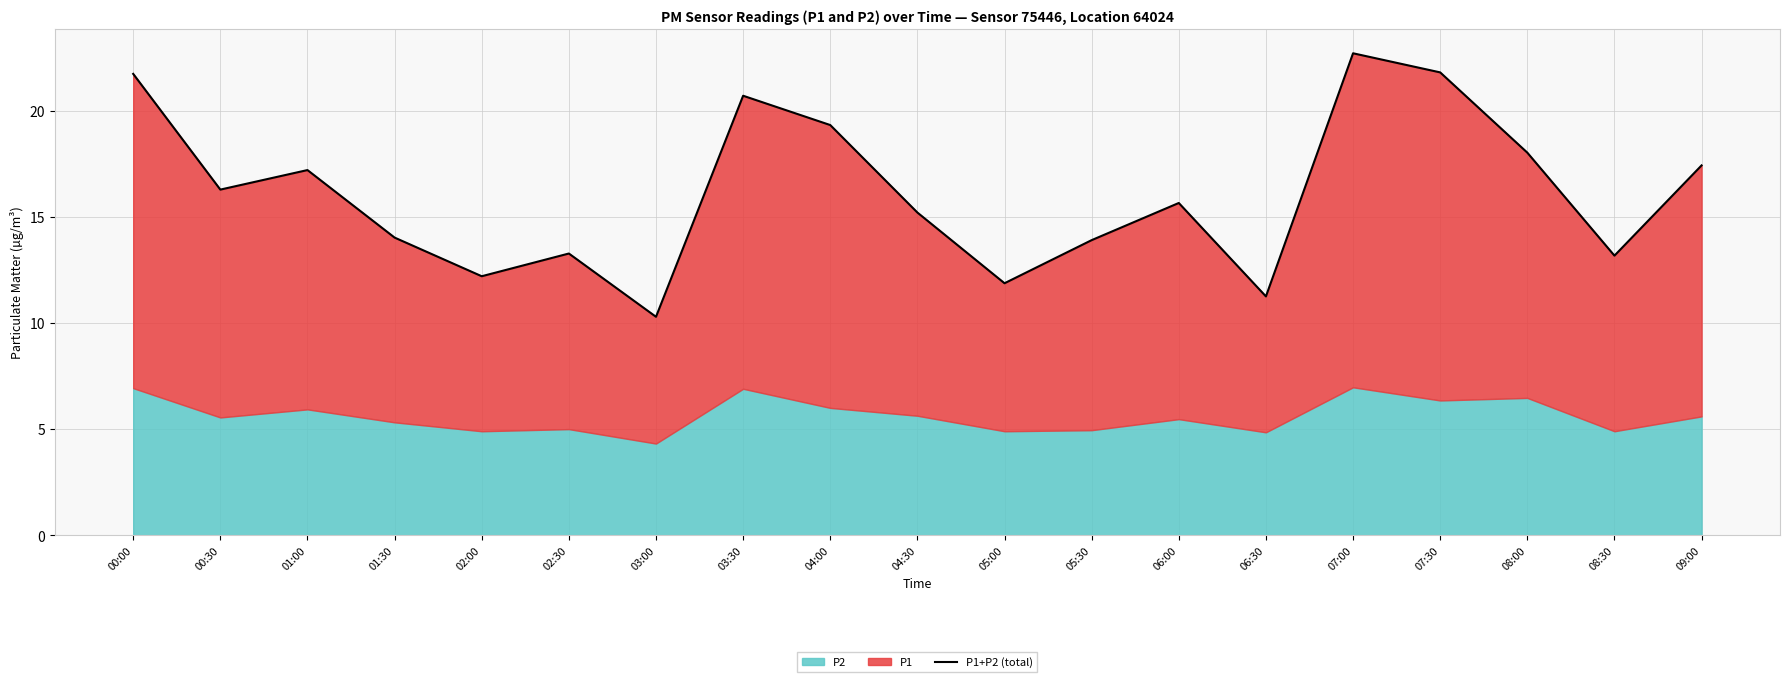

What is the label of the 14th point from the right?

02:30